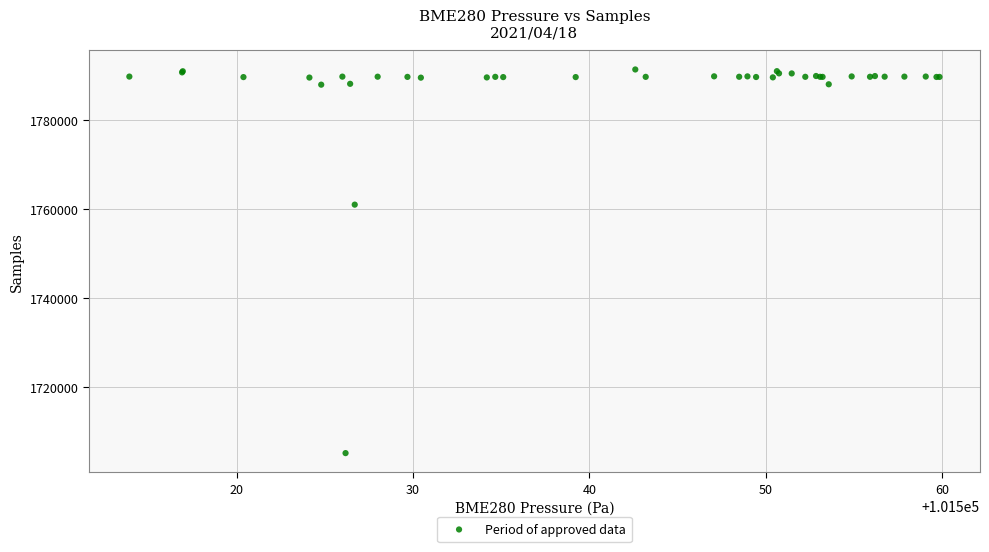

What Y value in the scatter plot is closest to 1748263?

1761032